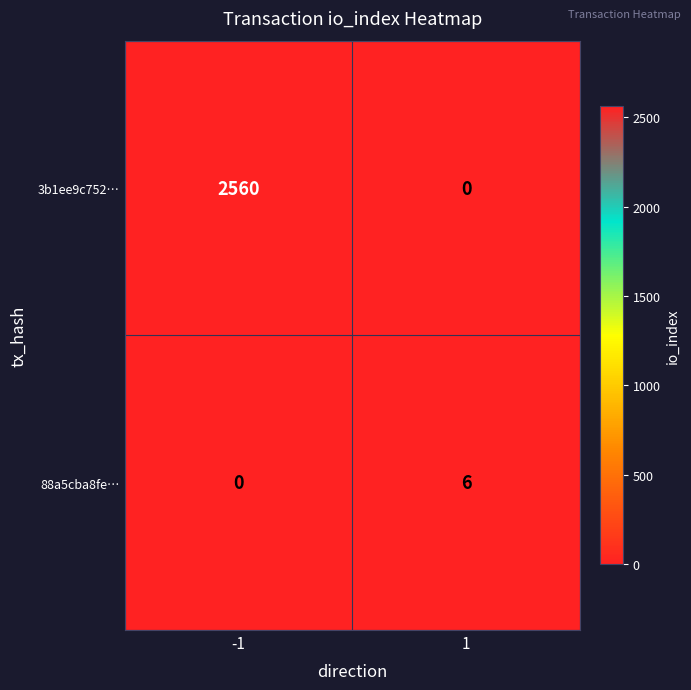

Reading right to left, extract all data points from this chart.

3b1ee9c752…: 1=0	-1=2560
88a5cba8fe…: 1=6	-1=0